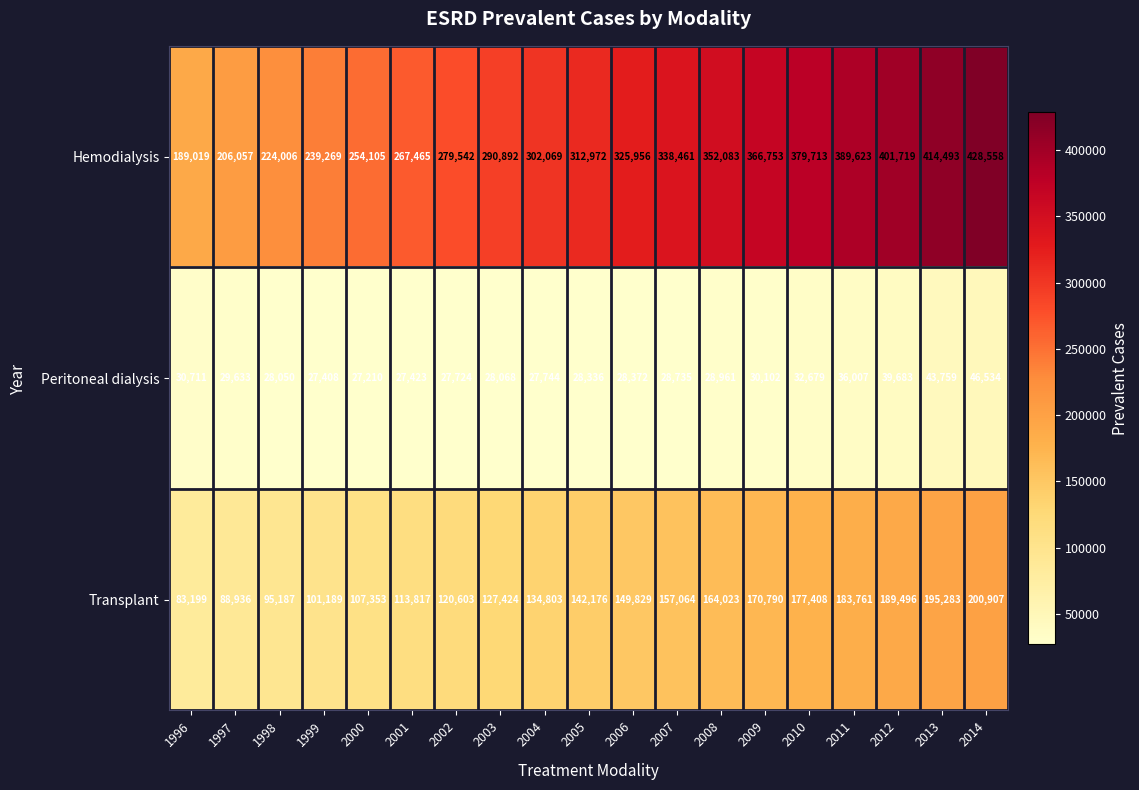

What is the total value across all series at 2002?

427869